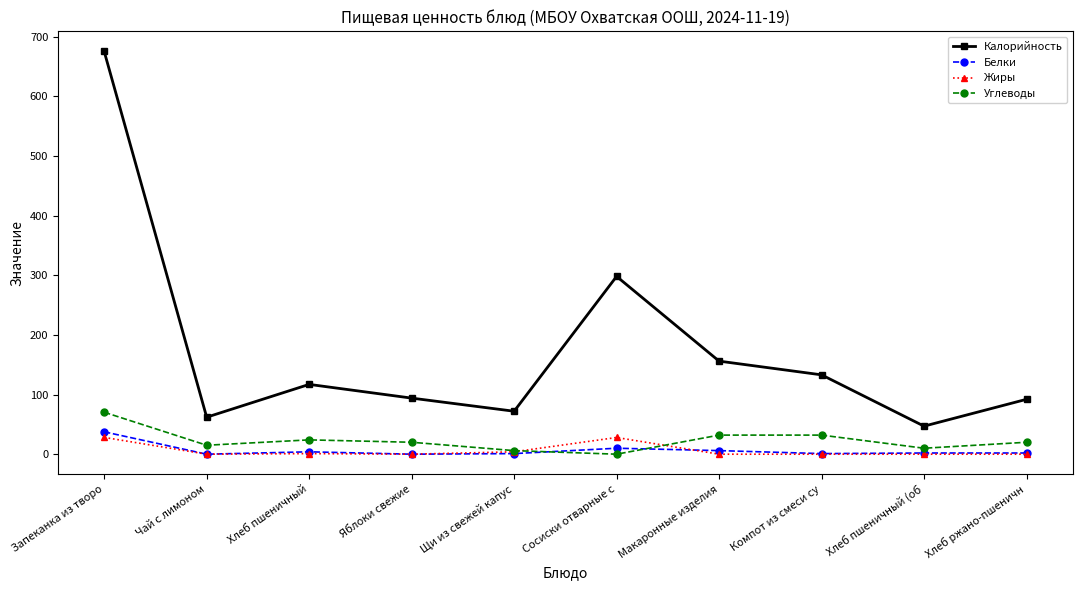

True or false: Углеводы and Калорийность intersect in this chart.

False